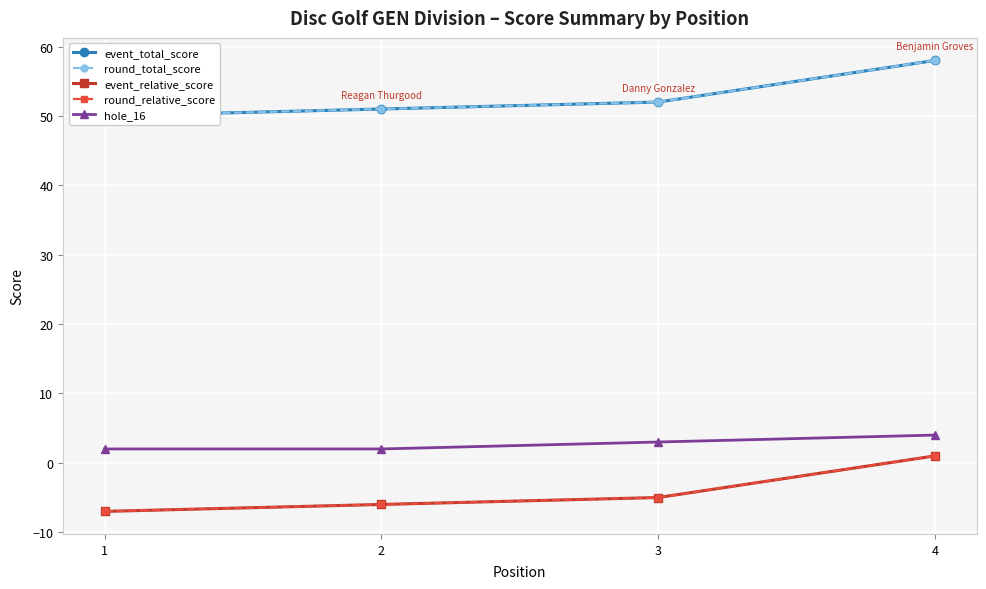

How many lines are shown in the chart?

5